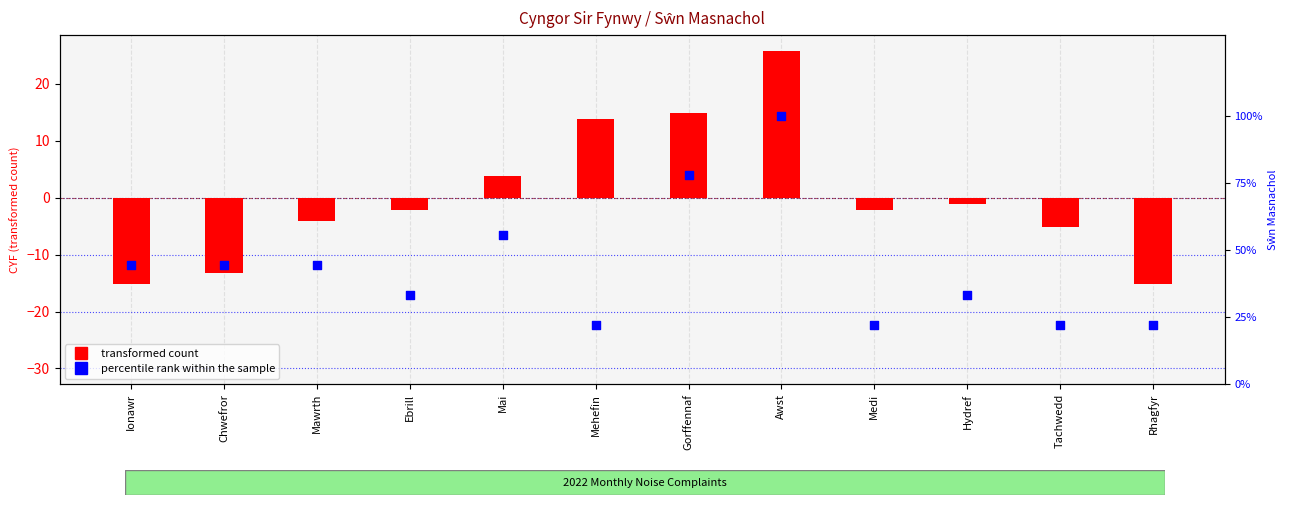

What is the total value across all series at Medi?

20.1